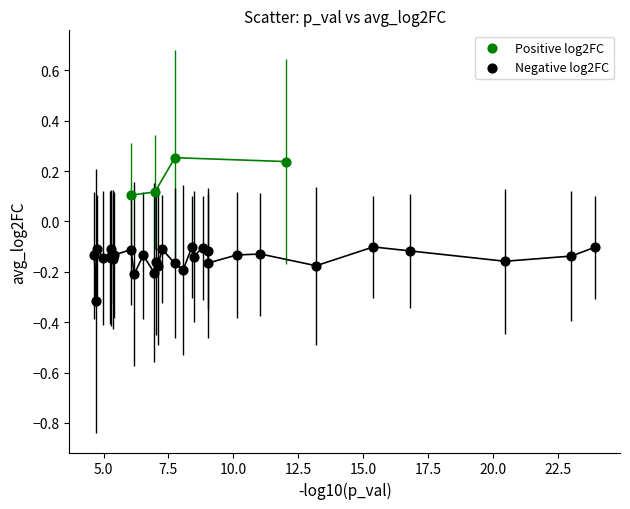

Which series contains the highest Y value?

Positive log2FC